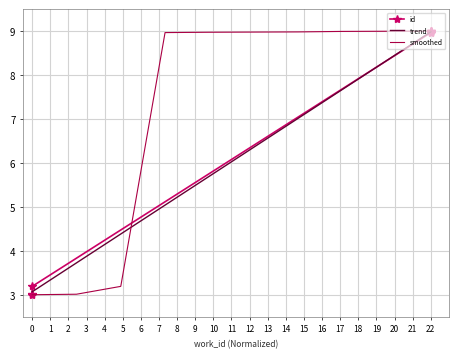

Reading left to right, transcribe all the data shown in this chart.

3.0	3.0	3.2	9.0	9.0	9.0	9.0	9.0	9.0	9.0